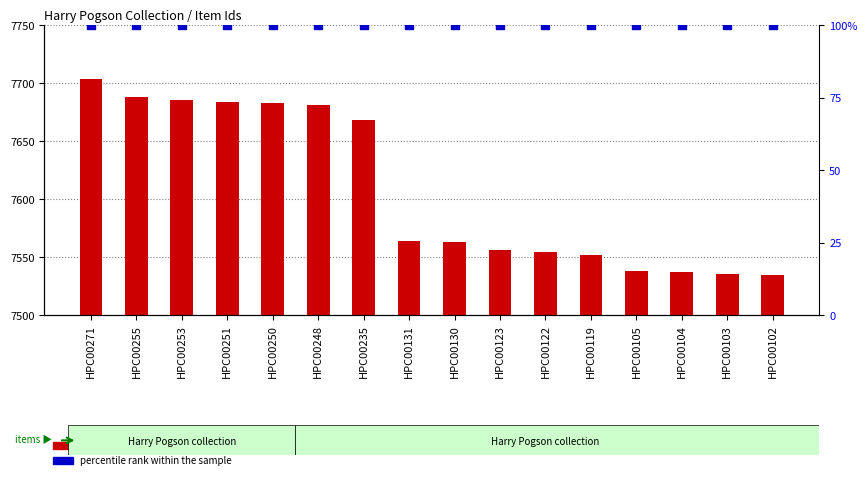

Which series has the largest Y range (max minus min)?

count